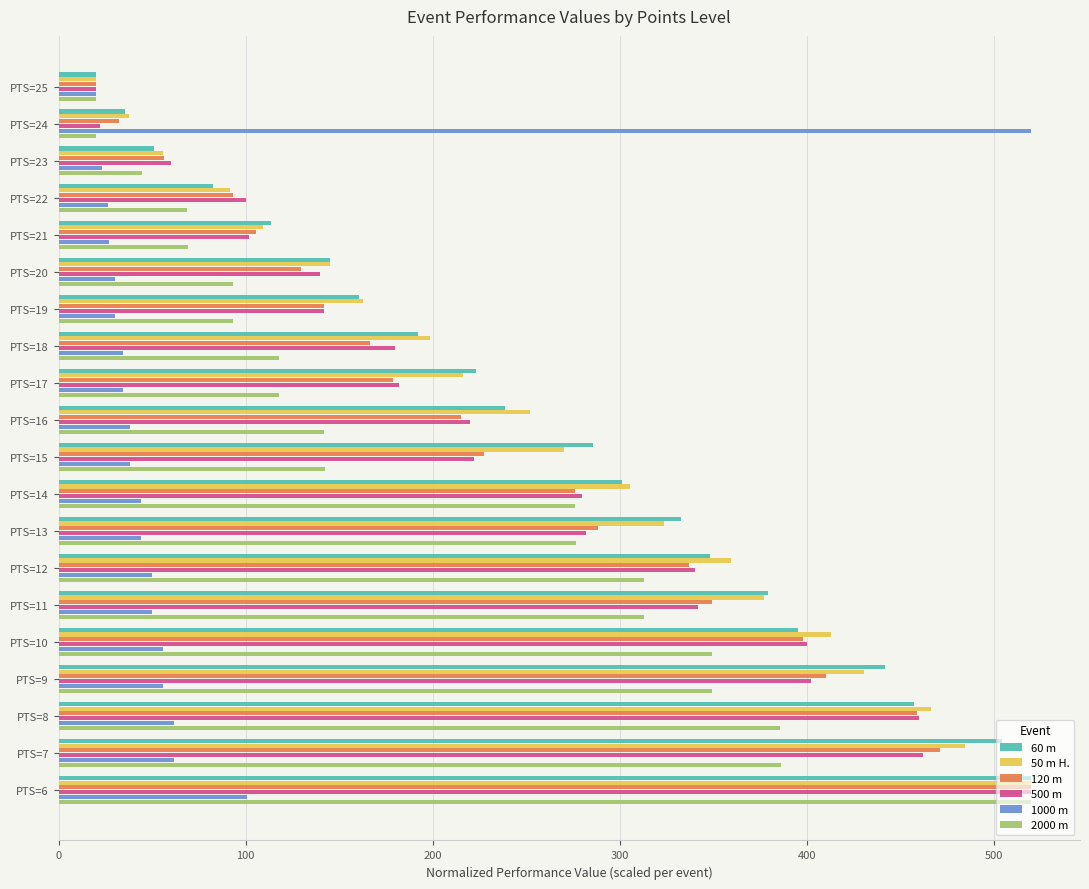

How many values in the 1000 m series exceed 44?

10